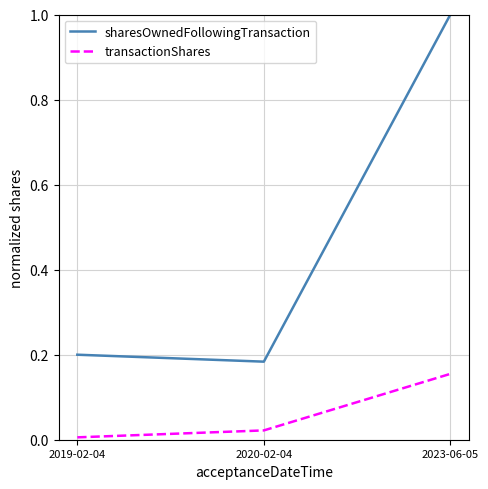

At which category is the sum across all series the highest?

2023-06-05